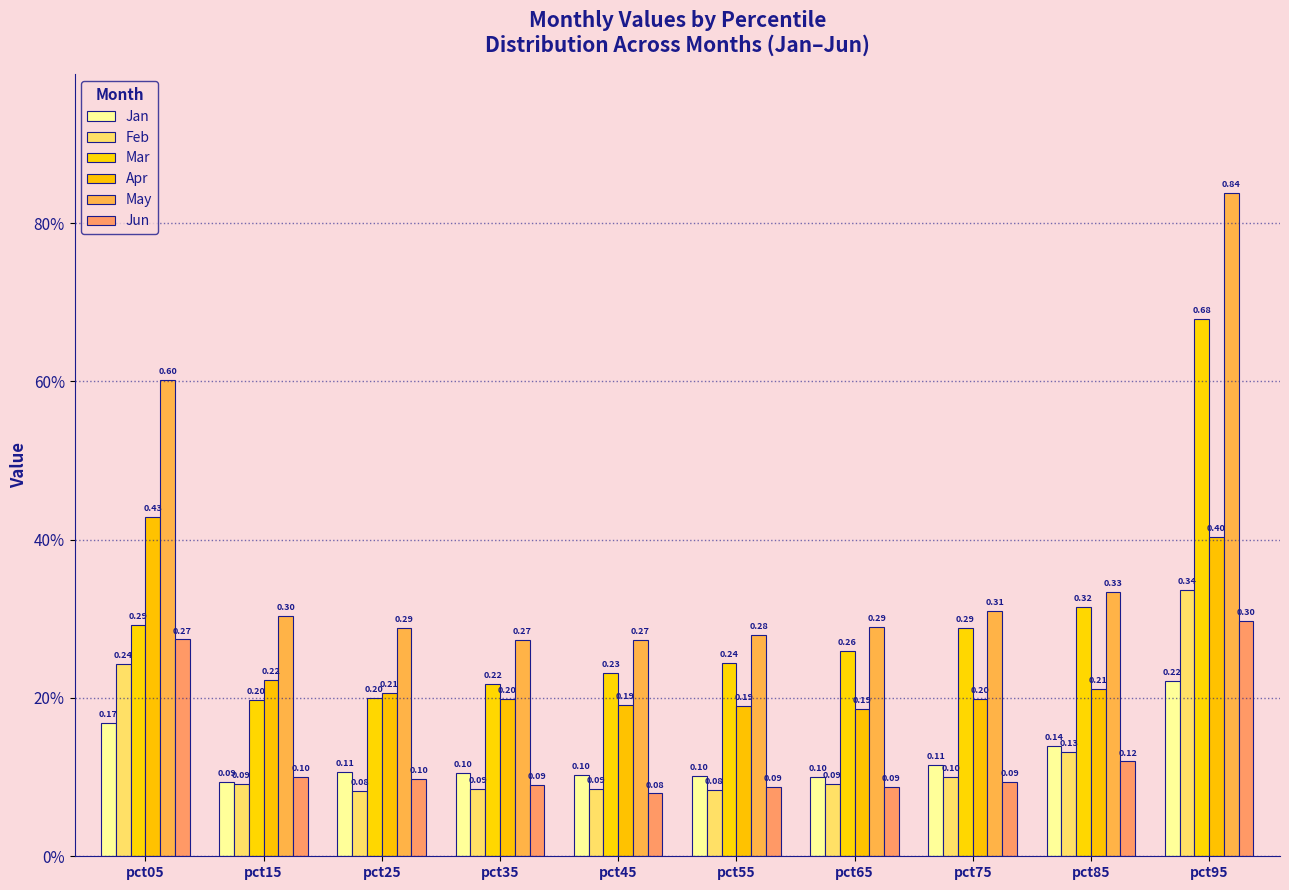

What is the lowest value of the Feb series?

0.1